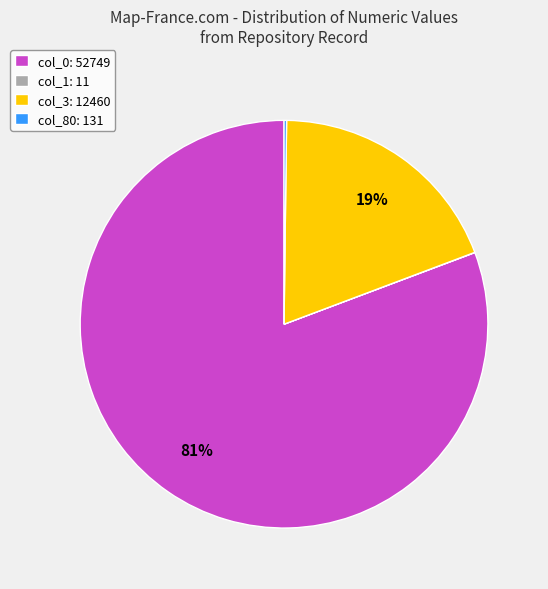

To the nearest percent, what is the average slice percentage?

25%